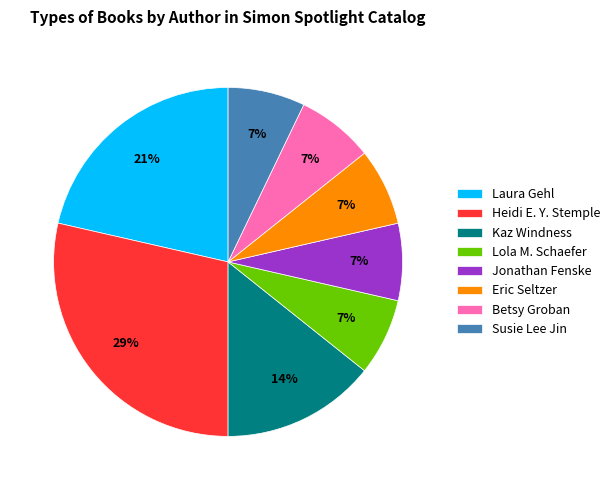

Combined, do Lola M. Schaefer and Betsy Groban account for over 50%?

No